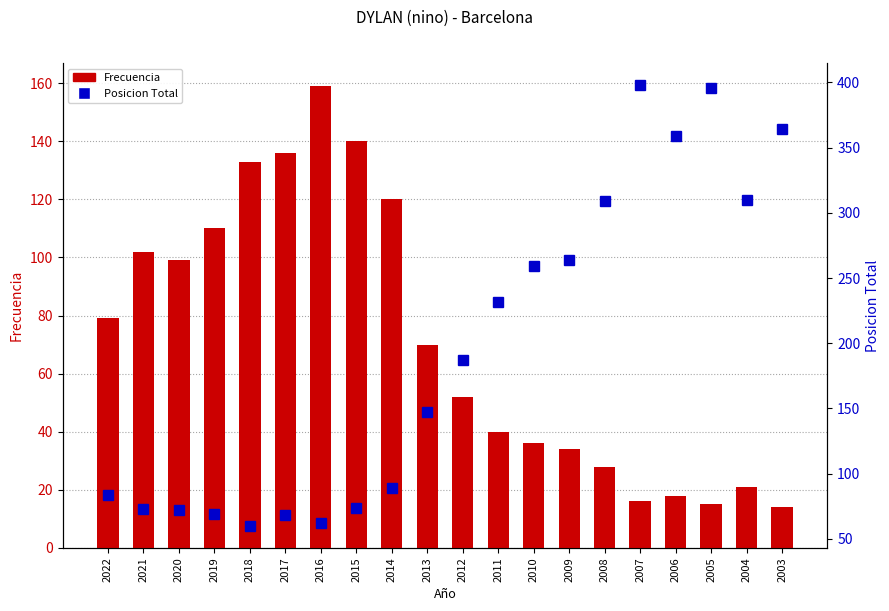

The value of Posicion Total at 2012 is 118. True or false?

False